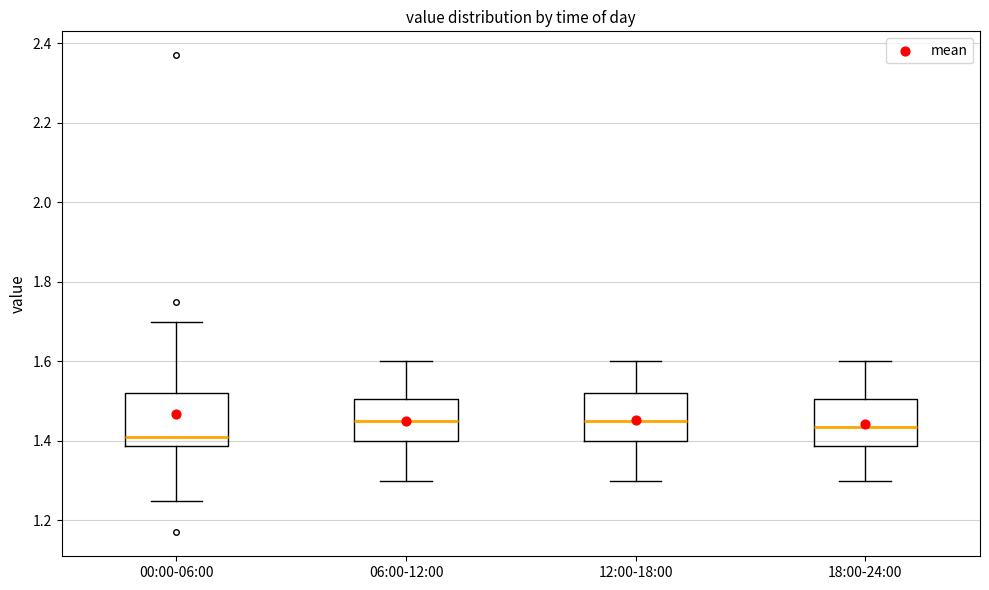

Where is the upper edge of the box for 18:00-24:00 on the y-axis? The values are not printed on the chart, so give them approximately, as read against the axis.

1.50